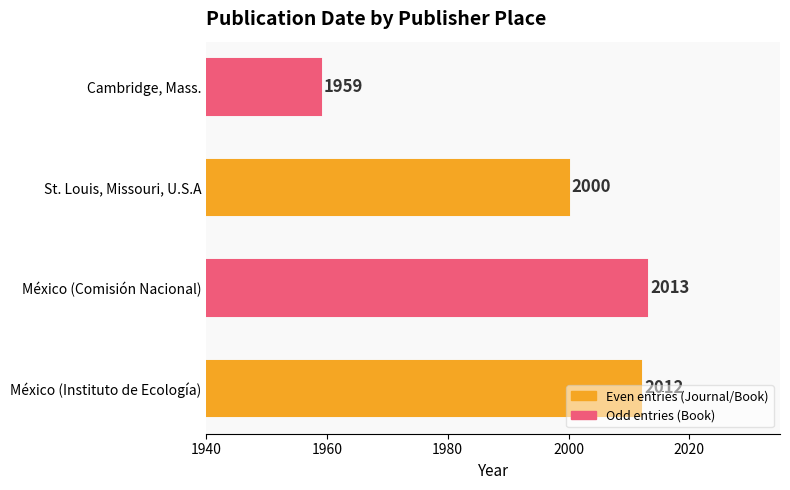

What is the average value?

1996